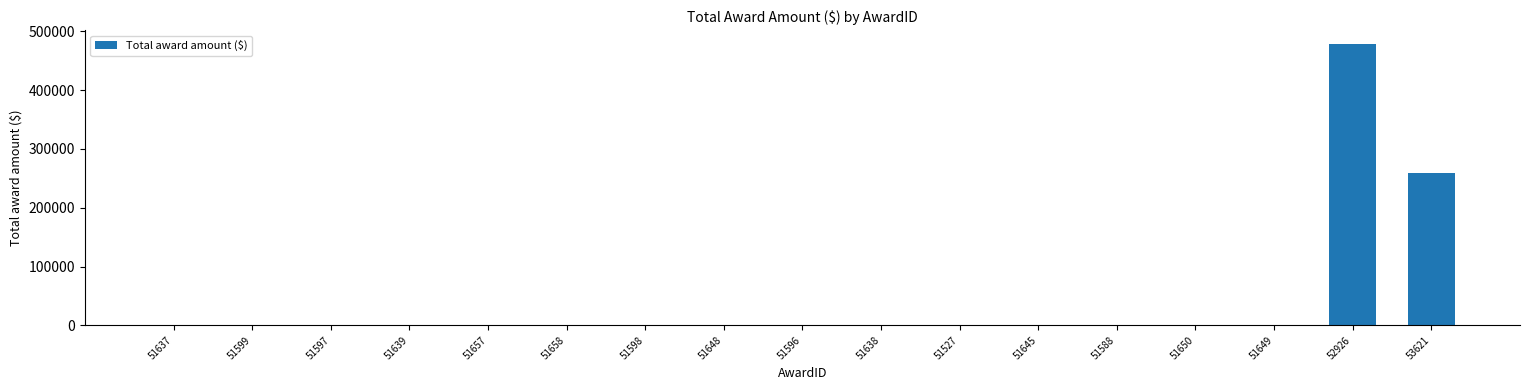

Reading left to right, what are all the values shown in this chart?

51637=0	51599=0	51597=0	51639=0	51657=0	51658=0	51598=0	51648=0	51596=0	51638=0	51527=0	51645=0	51588=0	51650=0	51649=0	52926=478048	53621=259288